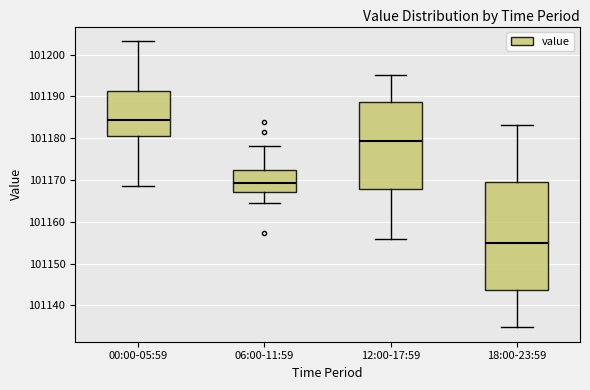

Comparing the boxes themselves (not the whiskers), which one is the tallest?

18:00-23:59